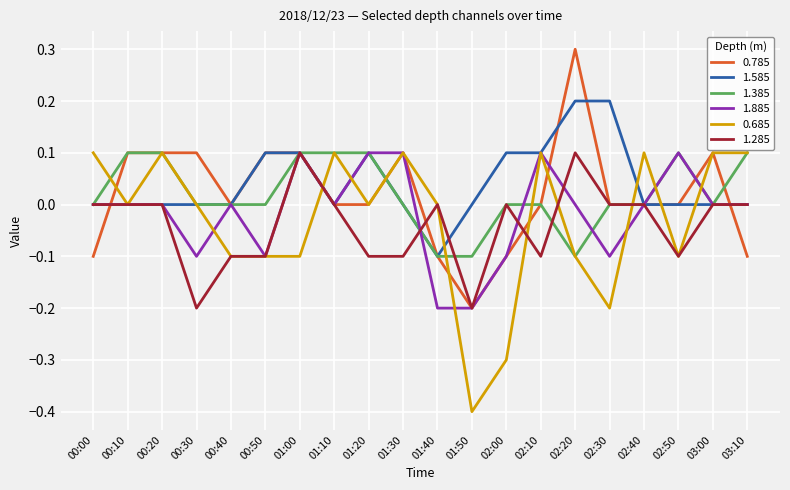

Is it true that 1.385 equals 0.1 at 02:40?

False